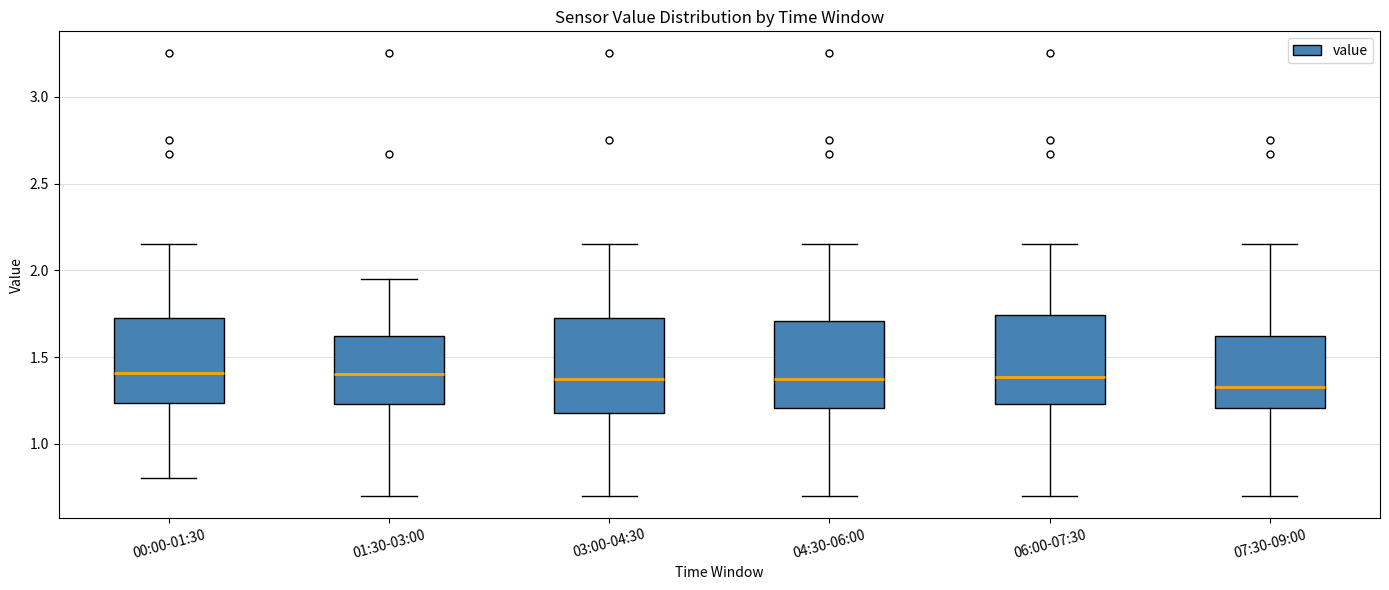

Reading left to right, transcribe this box plot: for each box, give where its median line is, the range the box spans, and where its two whiskers end, as read against the y-axis. The values are not printed on the chart, so give them approximately, as read against the axis.

00:00-01:30: median 1.40, box 1.25 to 1.70, whiskers 0.80 to 2.15
01:30-03:00: median 1.40, box 1.25 to 1.60, whiskers 0.70 to 1.95
03:00-04:30: median 1.40, box 1.20 to 1.70, whiskers 0.70 to 2.15
04:30-06:00: median 1.40, box 1.20 to 1.70, whiskers 0.70 to 2.15
06:00-07:30: median 1.40, box 1.25 to 1.75, whiskers 0.70 to 2.15
07:30-09:00: median 1.35, box 1.20 to 1.60, whiskers 0.70 to 2.15